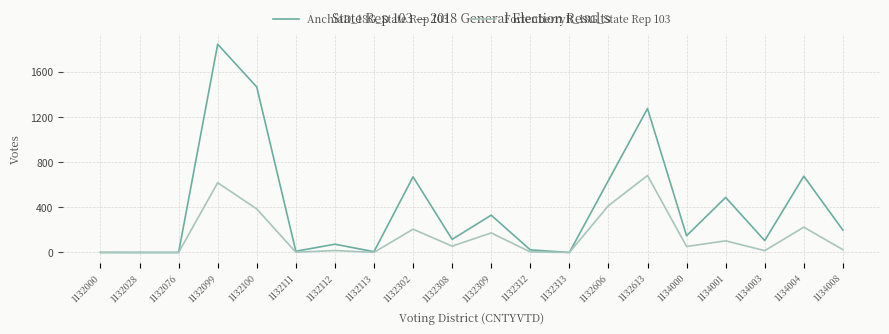

What is the difference between the FortenberryR_18G_State Rep 103 values at 1132000 and 1134000?

52